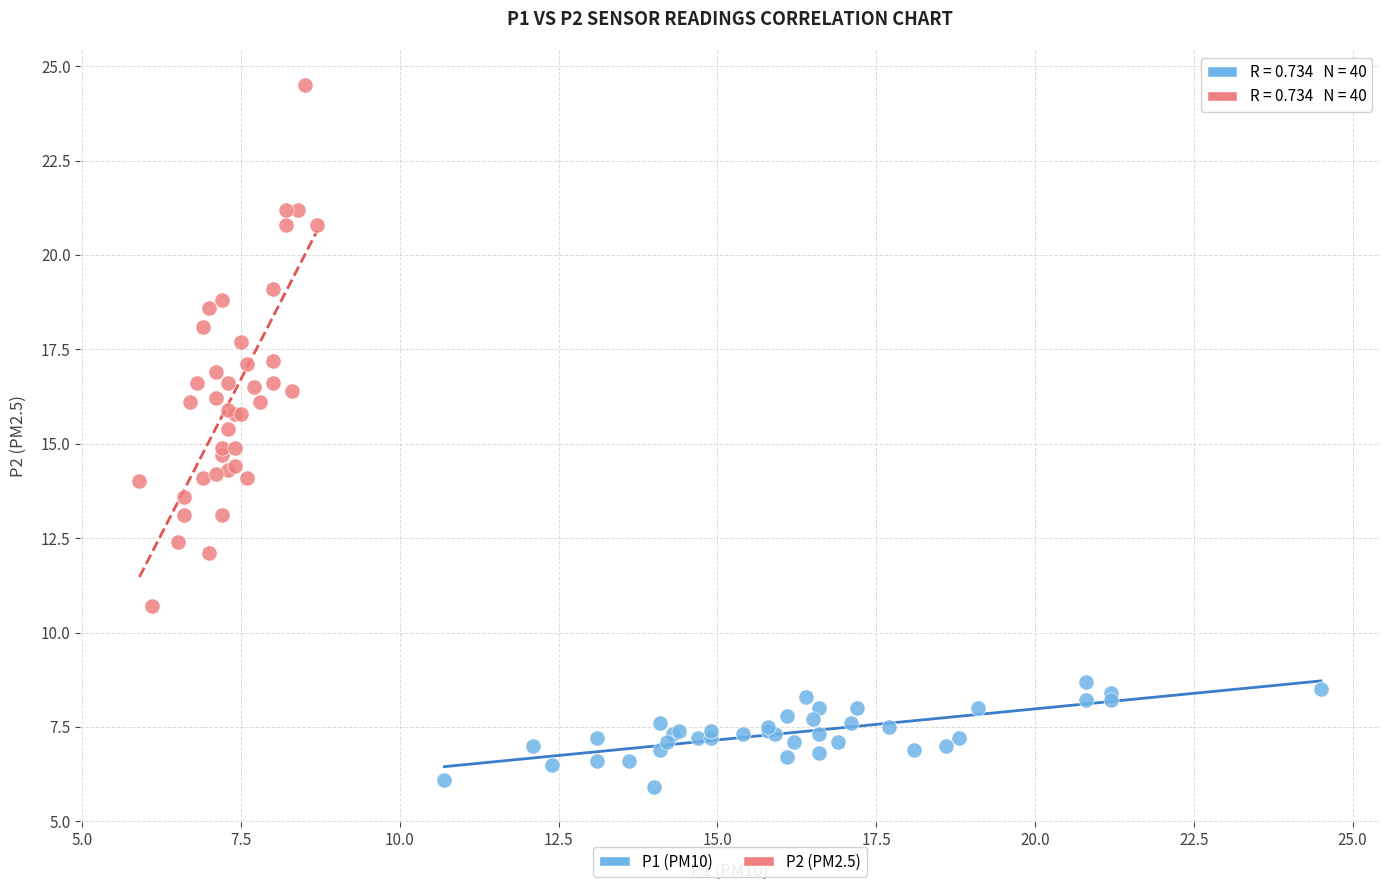

What are all the series names shown in the legend?

P1 (PM10), P2 (PM2.5)